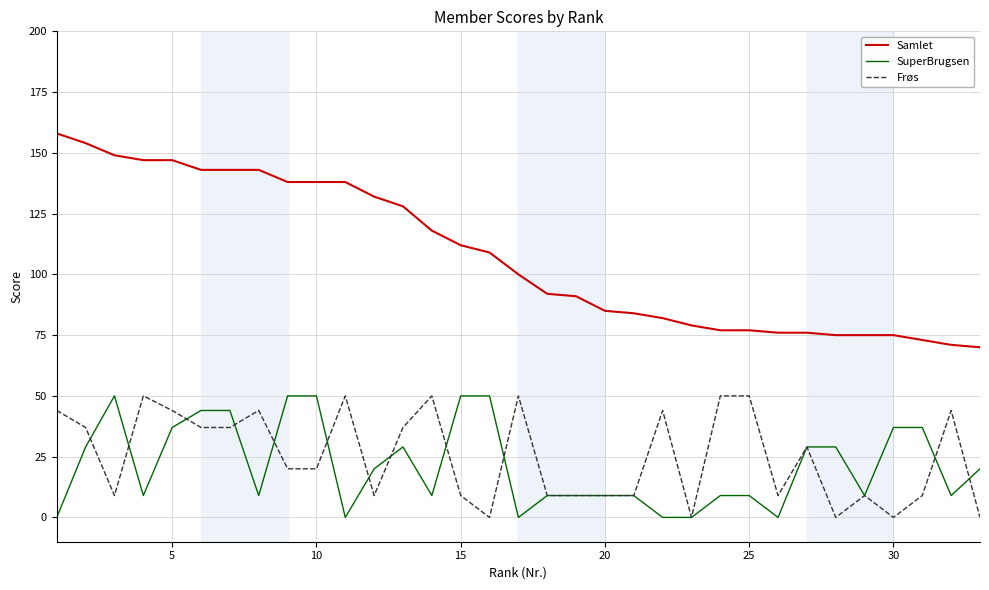

How many lines are shown in the chart?

3